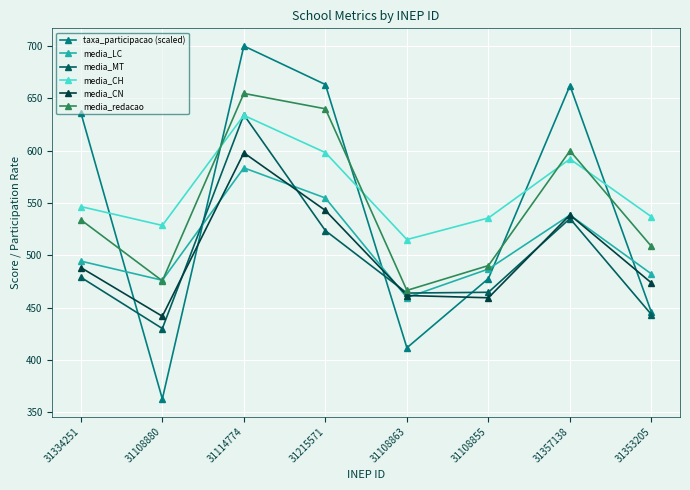

List the labels in order of media_redacao value, smallest first.

31108863, 31108880, 31108855, 31353205, 31334251, 31357138, 31215571, 31114774